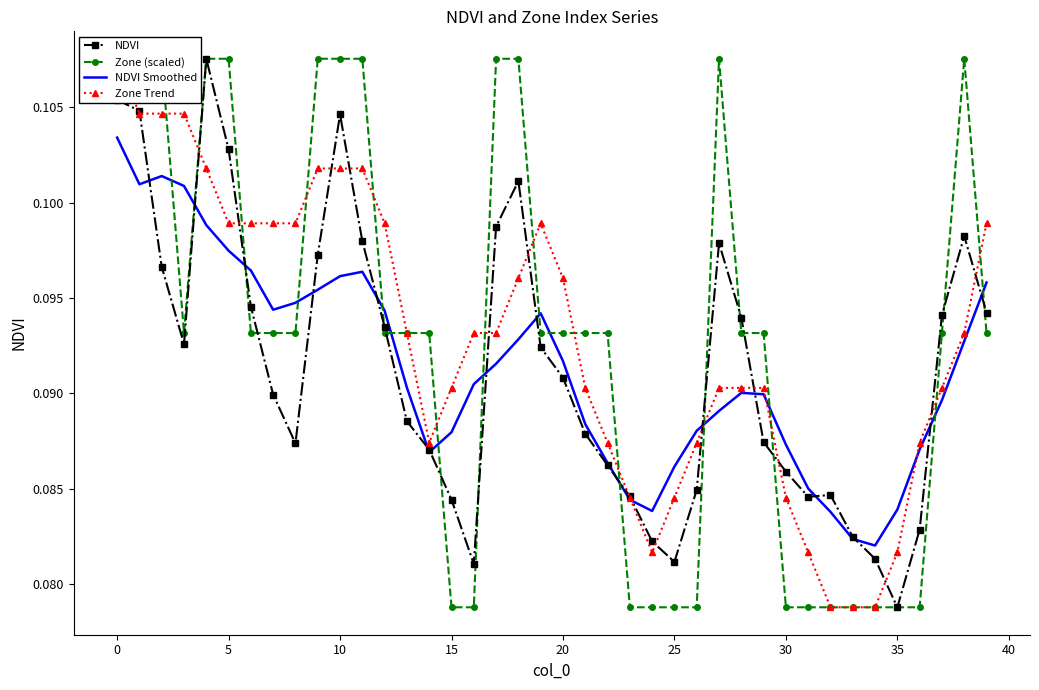

What is the label of the 36th point from the left?

35